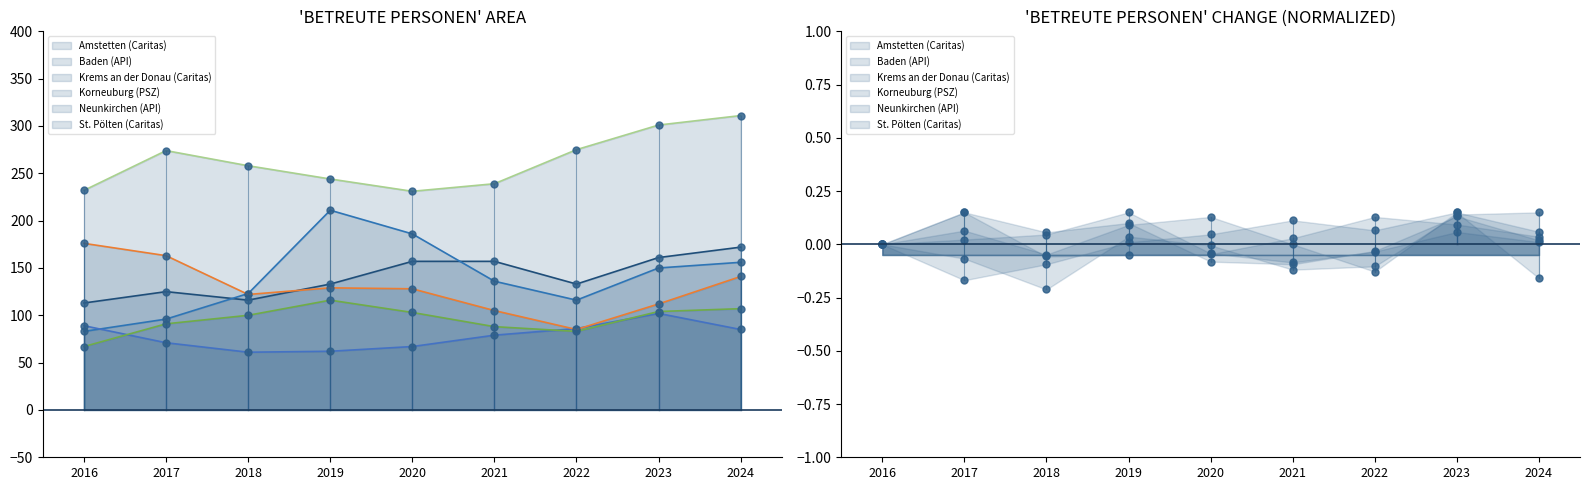

Is it true that Neunkirchen (API) equals 192 at 2019?

False